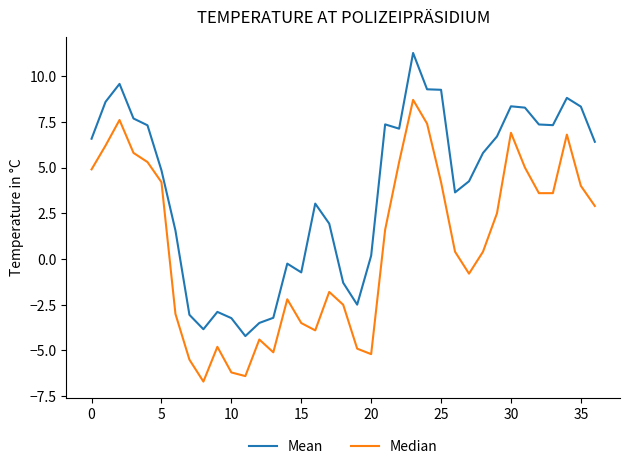

What is the sum of all Mean values?

142.1